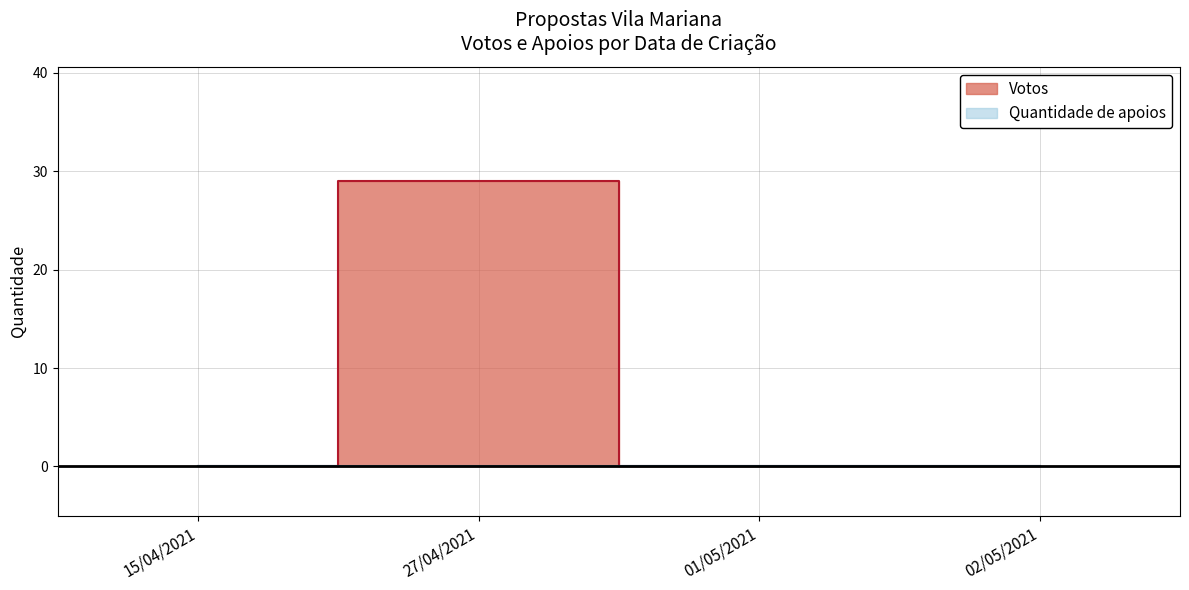

At which label is the value closest to 14?

15/04/2021